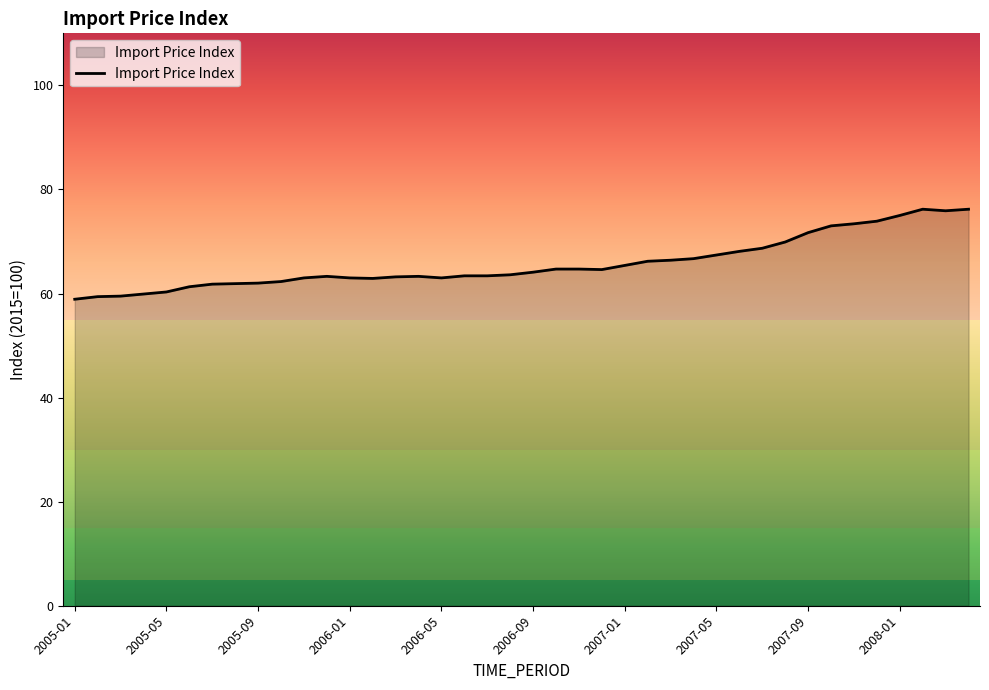

What is the difference between the maximum and minimum values?

17.3